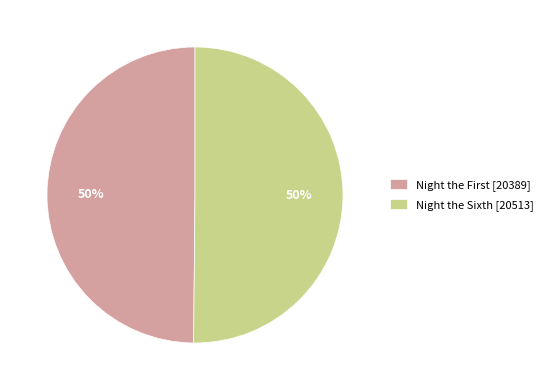

Is it true that Night the Sixth is 50% of the pie?

True